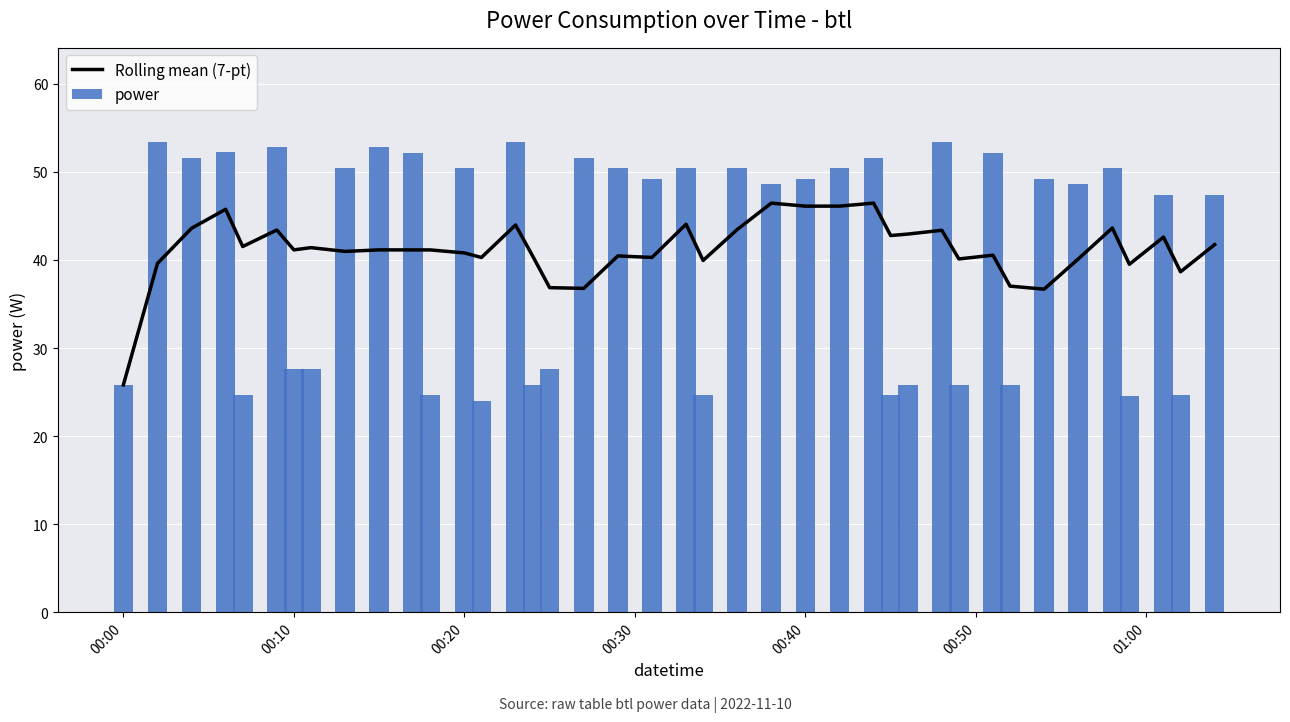

What is the sum of all power values?

1653.0